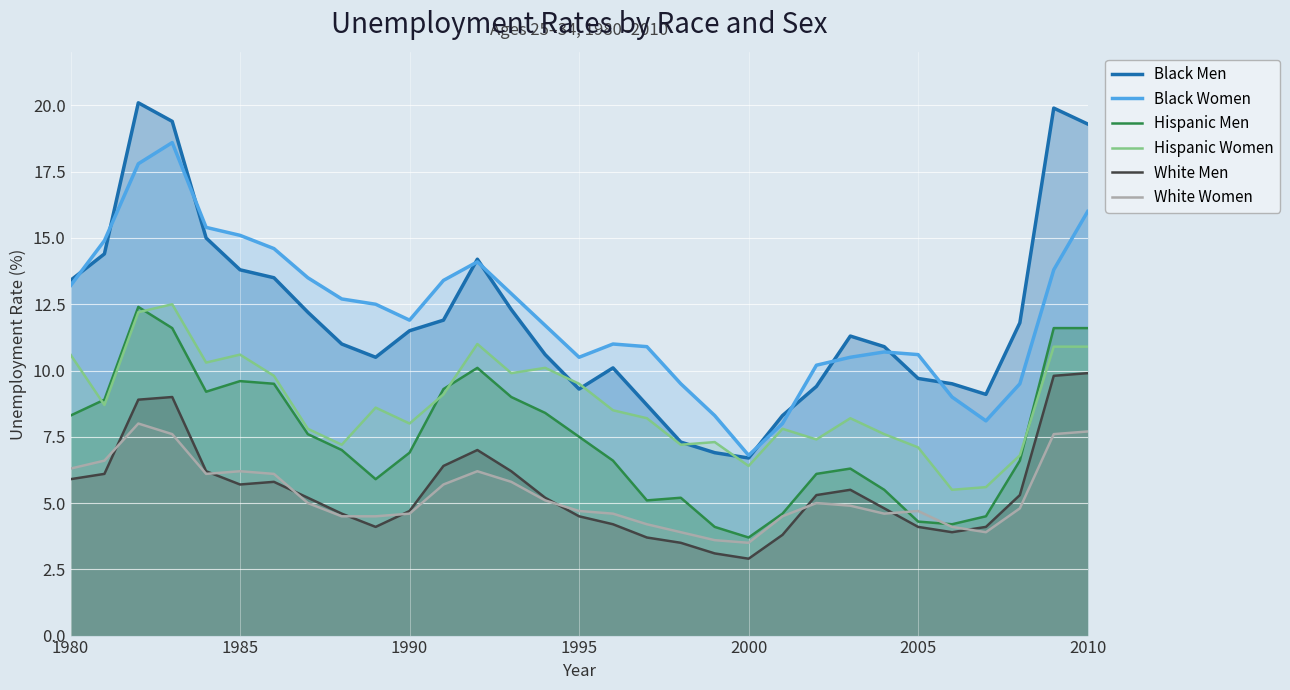

How many series are shown in this chart?

6